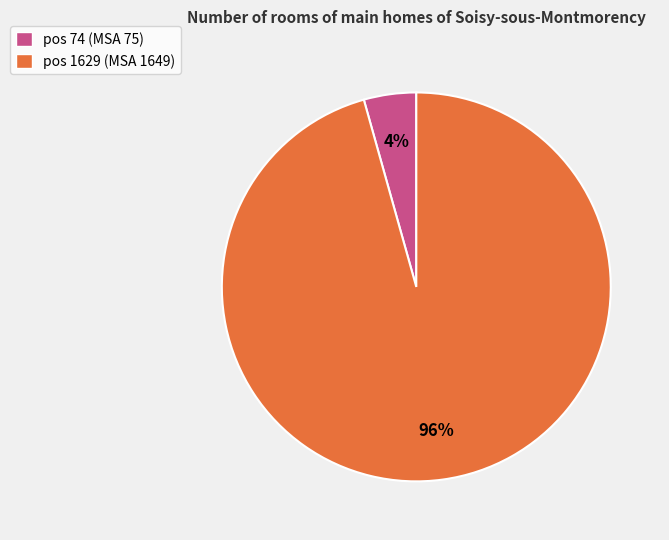

Is the sum of pos 1629 (MSA 1649) and pos 74 (MSA 75) greater than half?

Yes